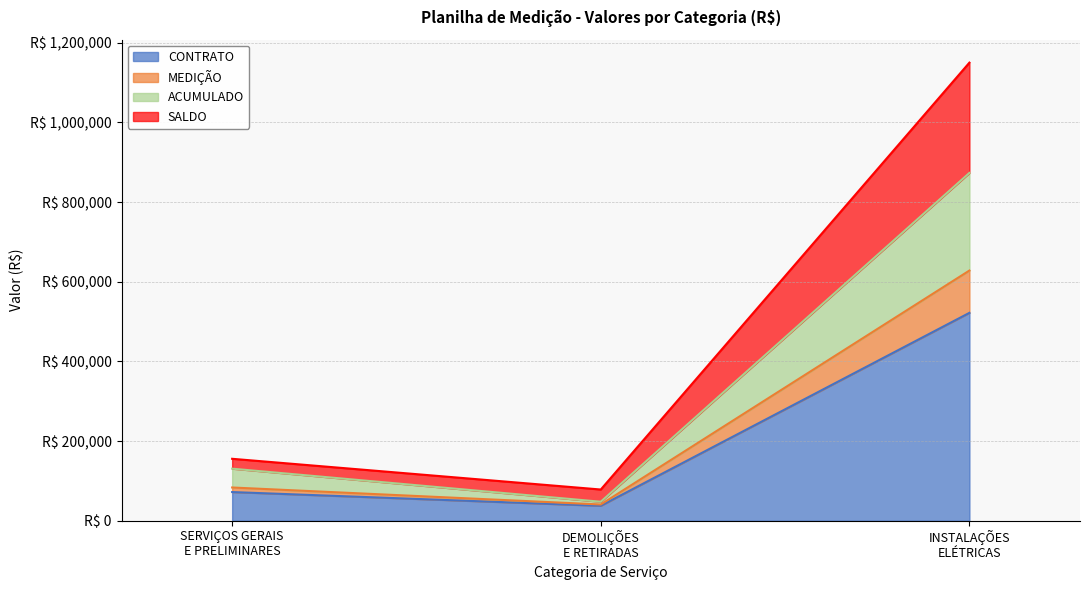

What are all the series names shown in the legend?

CONTRATO, MEDIÇÃO, ACUMULADO, SALDO